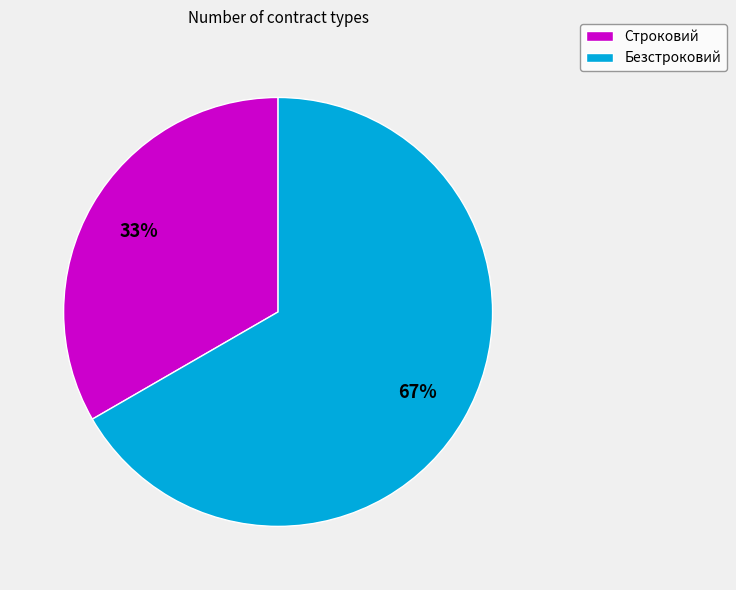

What is the largest slice in the pie chart?

Безстроковий